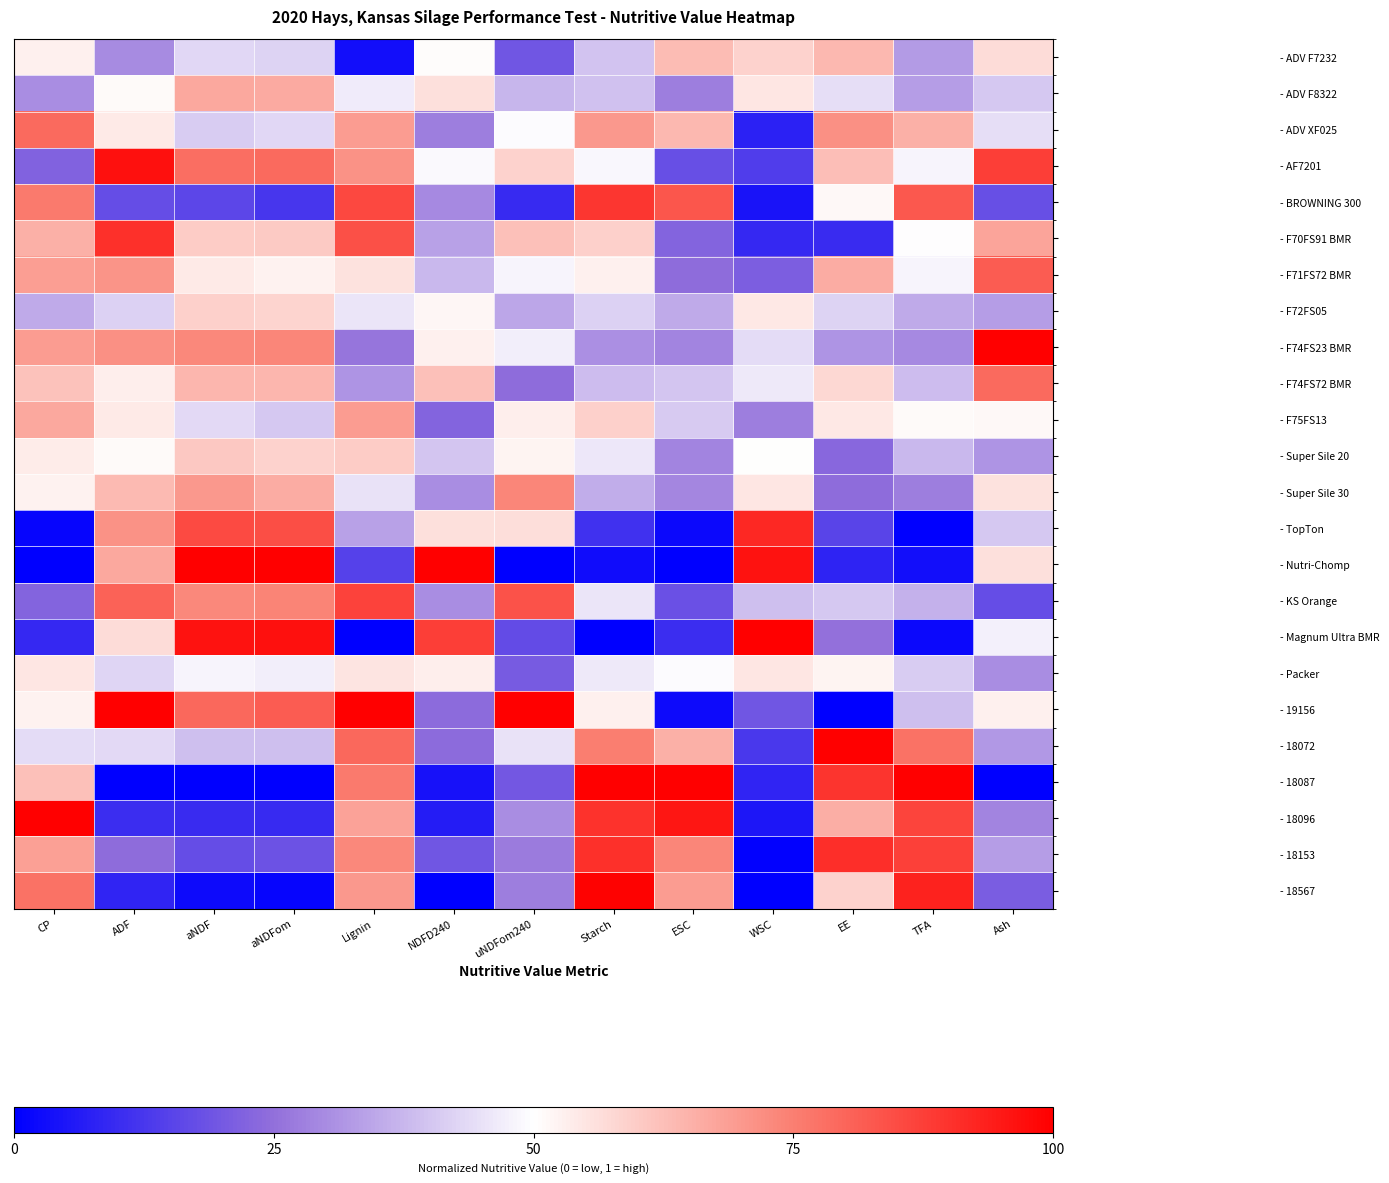

What is the spread (max minus min) of values at aNDFom?

1.0